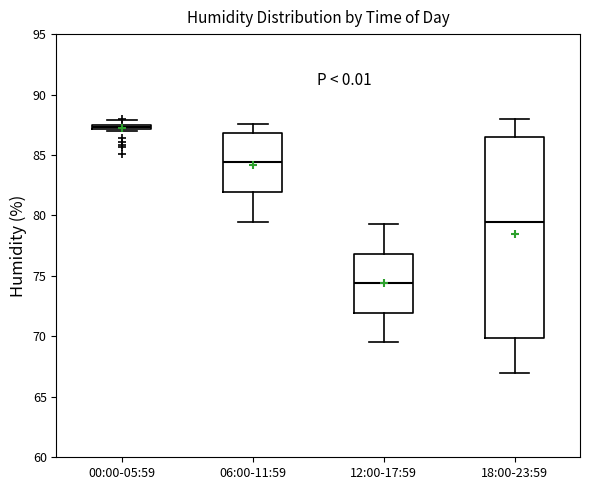

Which box is the tallest, from its lower edge to its upper edge?

18:00-23:59